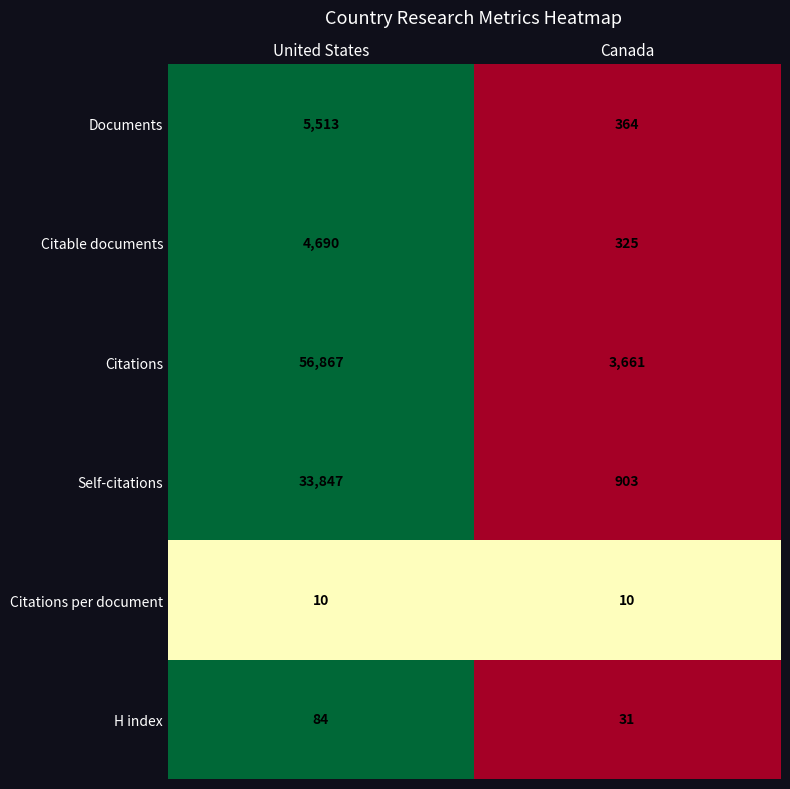

How many categories are shown in the chart?

2